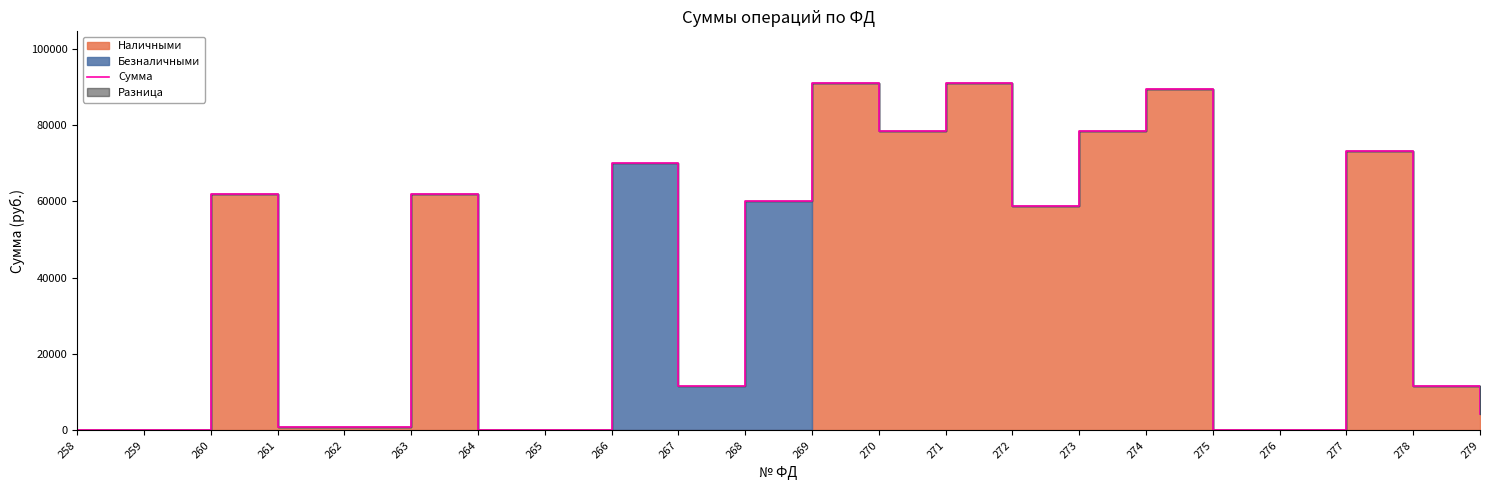

What is the average value?

38340.1